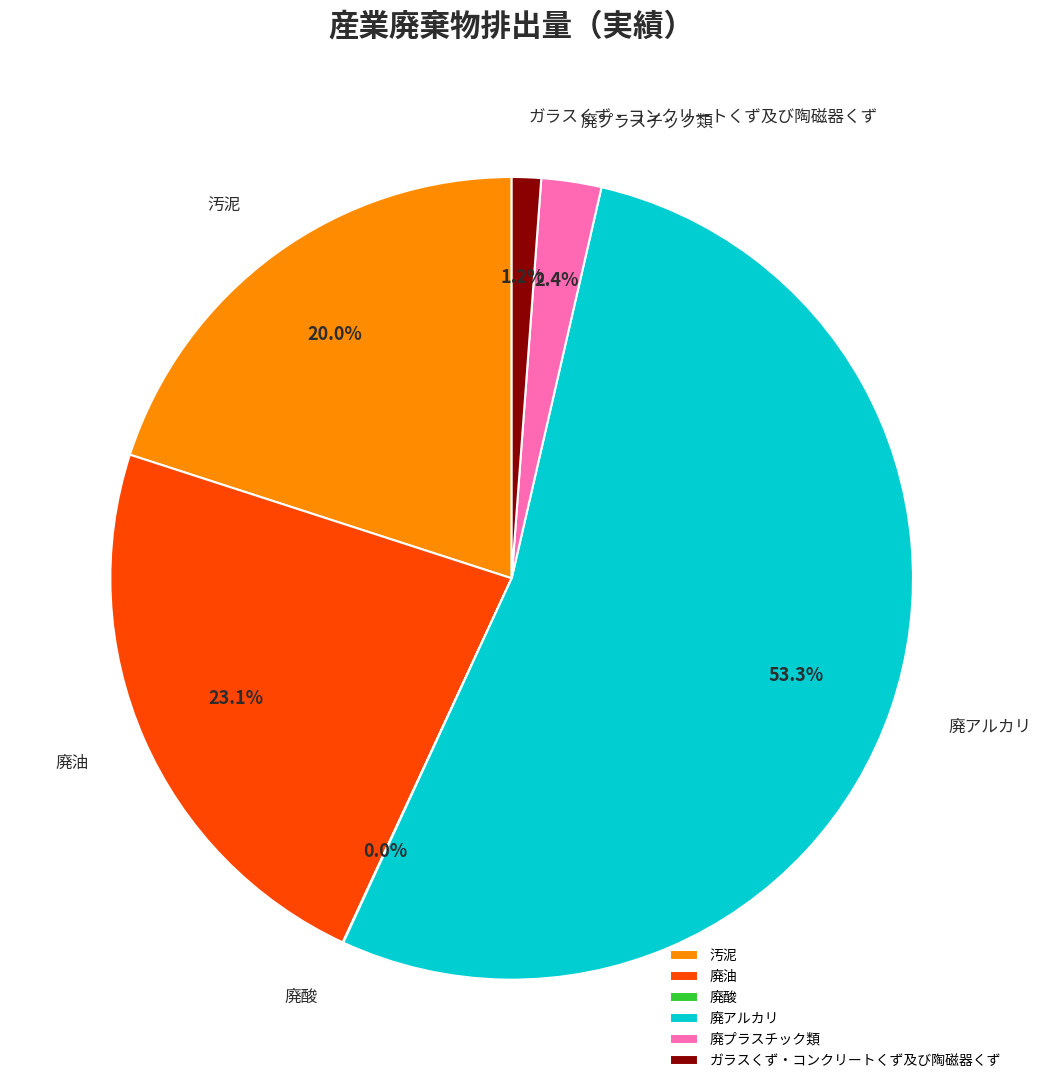

To the nearest percent, what is the combined percentage of 廃アルカリ and 廃プラスチック類?

56%